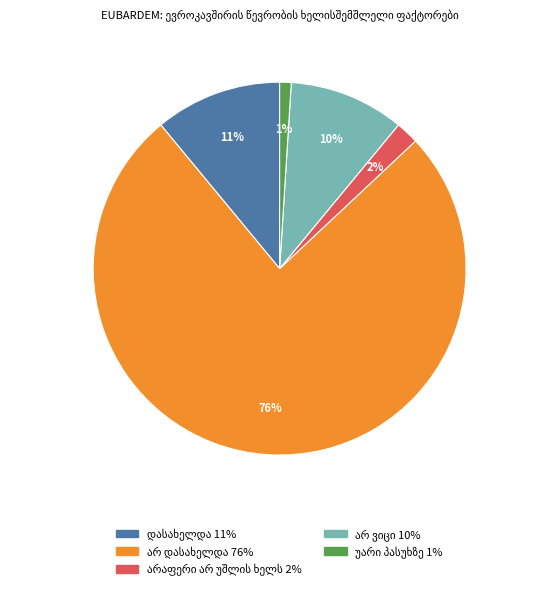

Does any single category account for the majority?

Yes